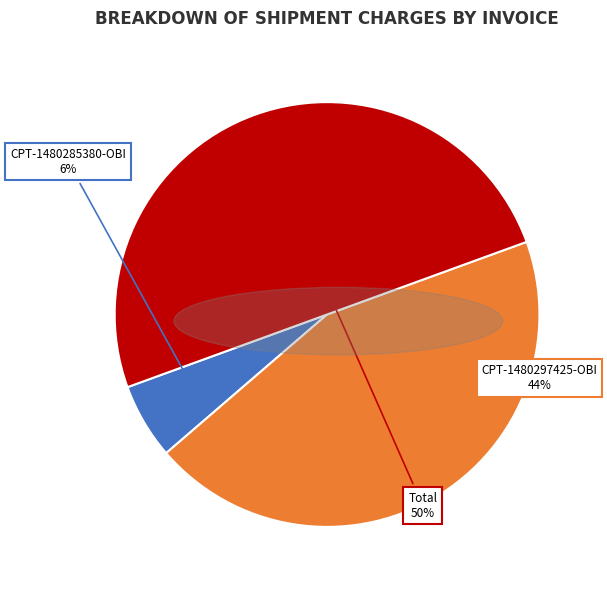

To the nearest percent, what is the difference between the largest and smallest slice percentages?

44%